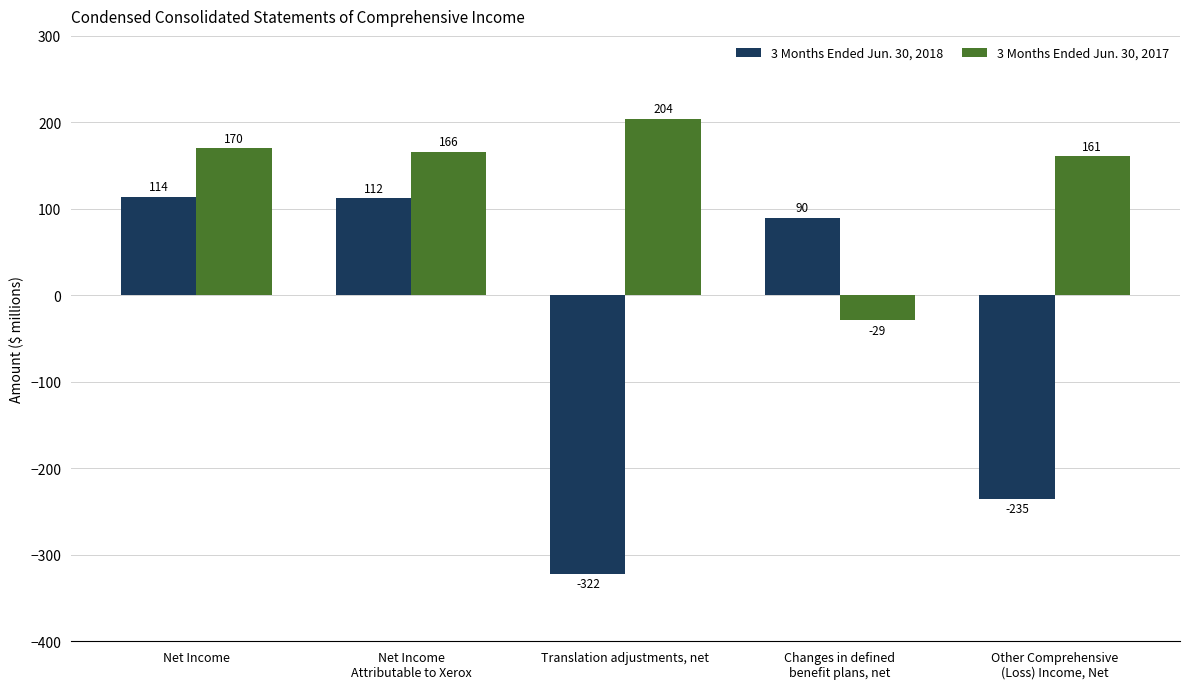

List the series in order of their overall mean, highest first.

3 Months Ended Jun. 30, 2017, 3 Months Ended Jun. 30, 2018